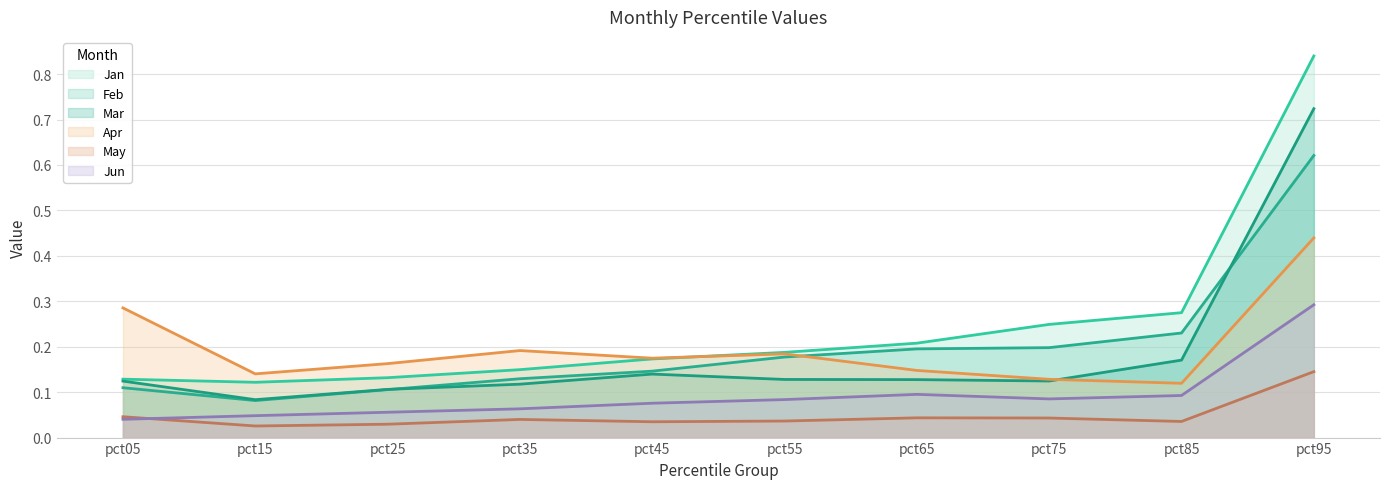

True or false: Mar and Jun intersect in this chart.

False